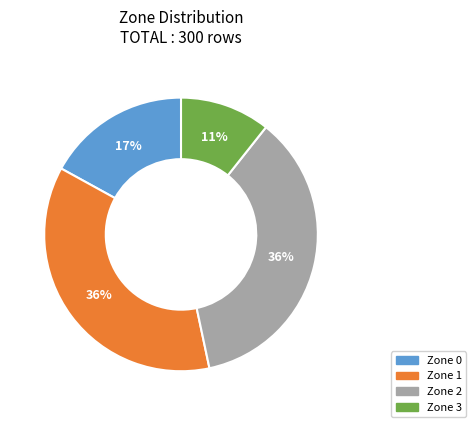

To the nearest percent, what percentage of the pie is Zone 0?

17%